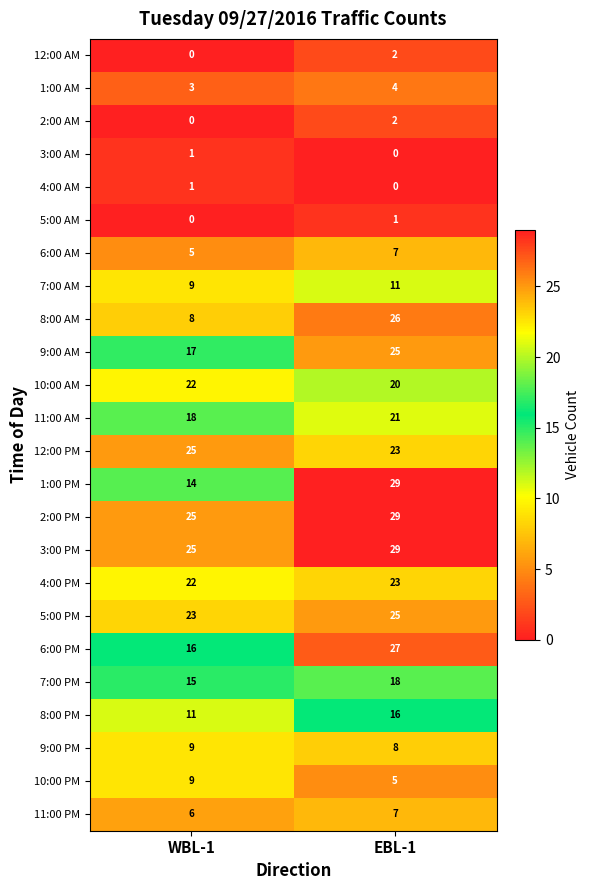

Count the number of categories in the chart.

2